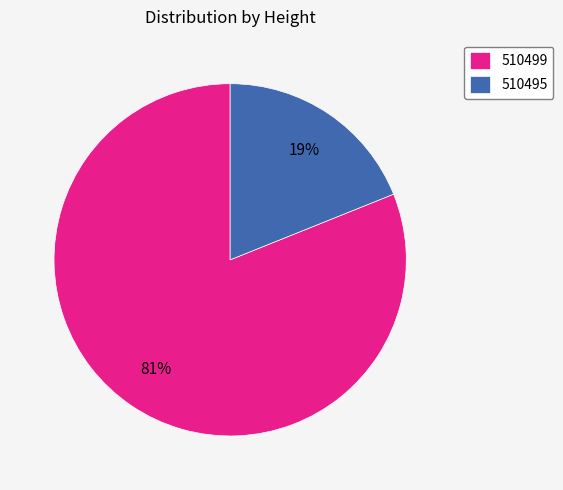

Which category accounts for the majority?

510499